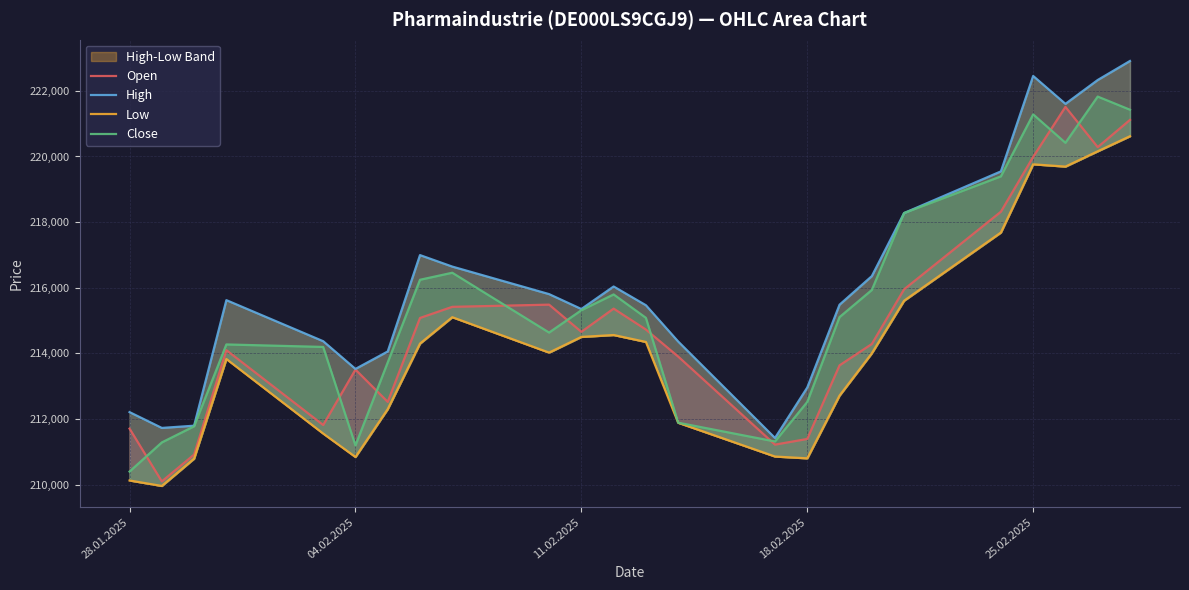

Reading right to left, extract all data points from this chart.

Open: 221115	220285	221511	219987	218317	215951	214285	213635	211392	211219	213903	214726	215364	214656	215485	215418	215079	212522	213506	211817	214098	210916	210098	211707
High: 222911	222331	221604	222454	219546	218277	216354	215483	212959	211421	214361	215467	216038	215352	215806	216645	216995	214058	213526	214371	215622	211796	211728	212210
Low: 220617	220158	219692	219761	217682	215604	214001	212713	210801	210856	211885	214348	214559	214501	214023	215102	214298	212300	210841	211556	213828	210791	209959	210126
Close: 221425	221826	220417	221283	219394	218277	215931	215105	212519	211315	211887	215083	215796	215314	214634	216457	216243	213725	211194	214196	214272	211777	211286	210398